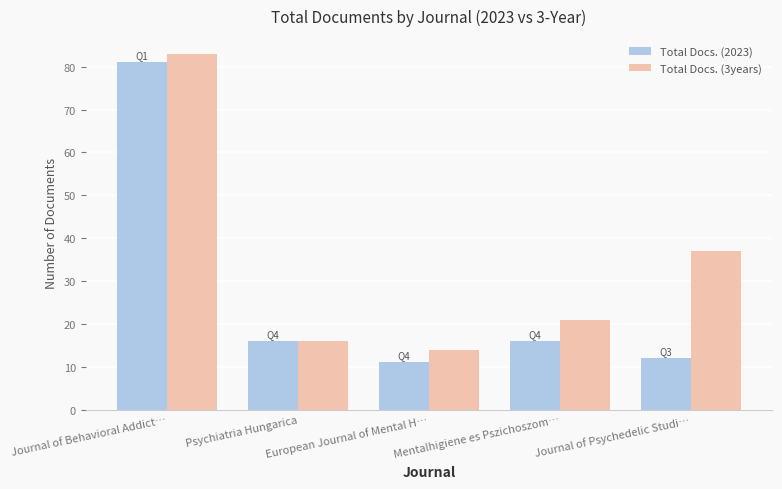

Between Journal of Behavioral Addict… and Mentalhigiene es Pszichoszom…, which series saw the biggest shift?

Total Docs. (2023)